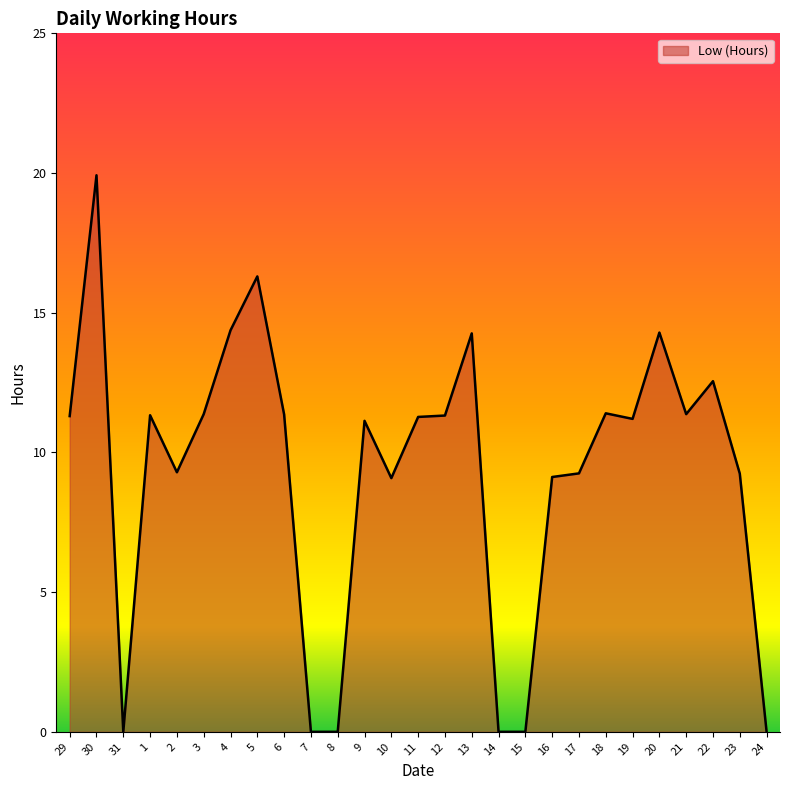

What is the difference between the maximum and minimum values?

19.9